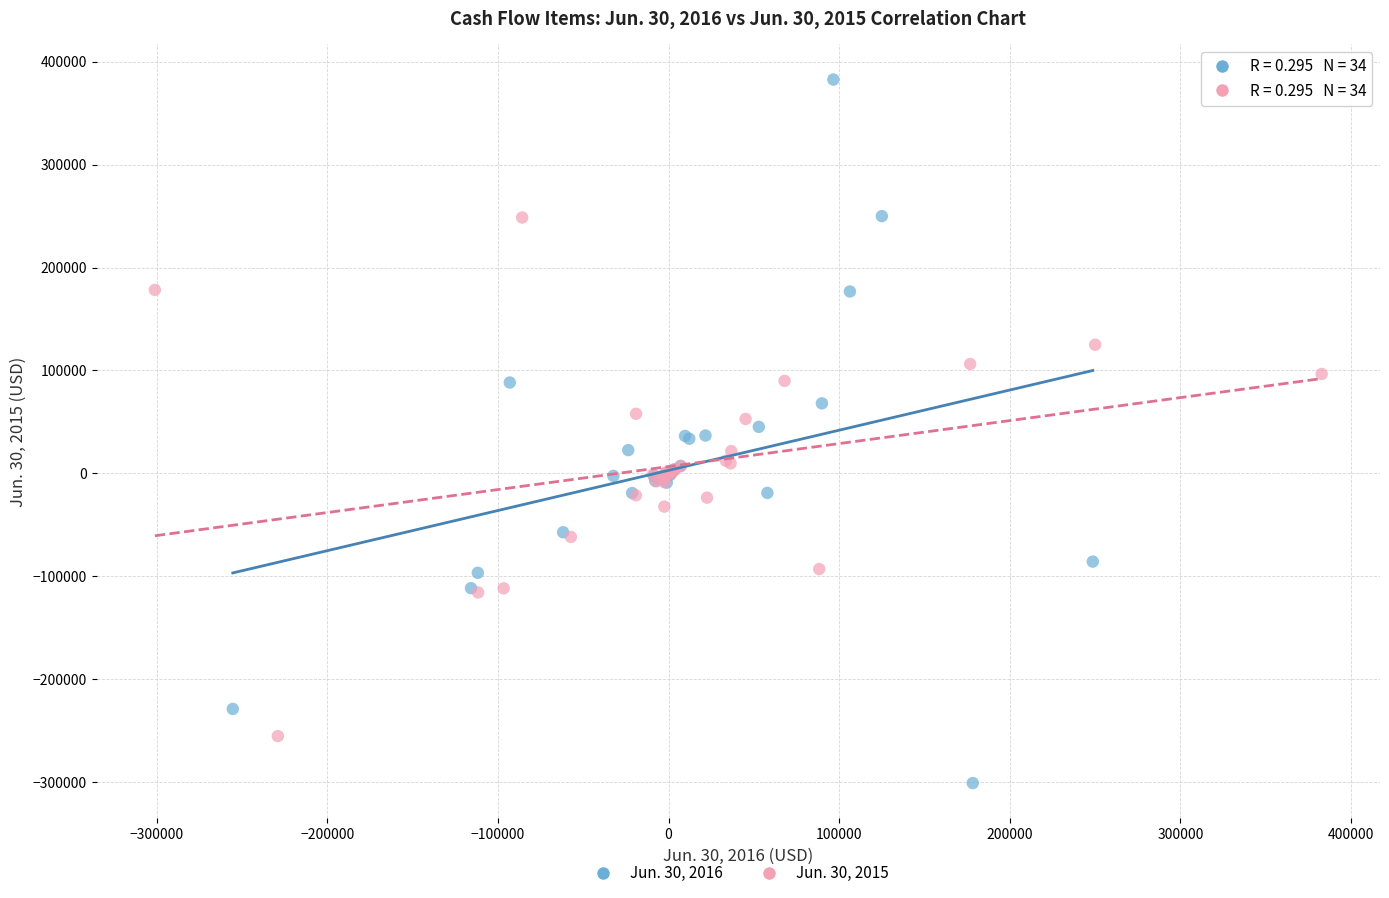

What are all the series names shown in the legend?

Jun. 30, 2016, Jun. 30, 2015